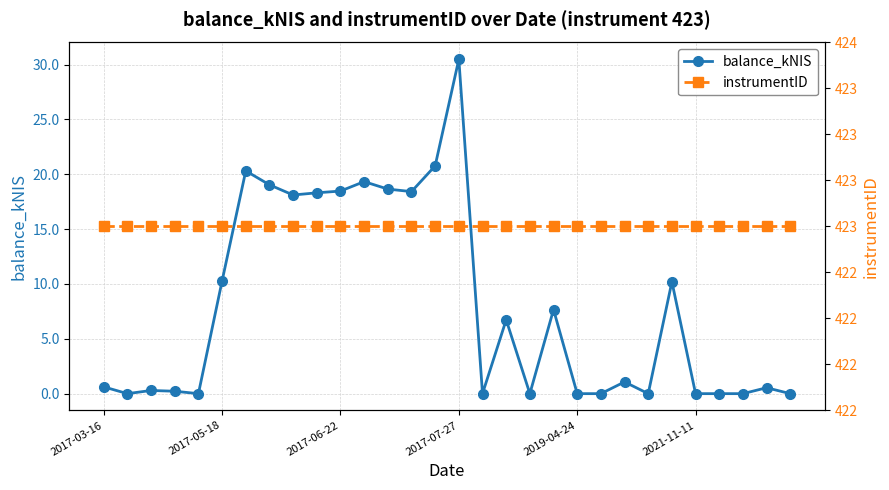

At 22, list the series in order from largest to smallest.

instrumentID, balance_kNIS